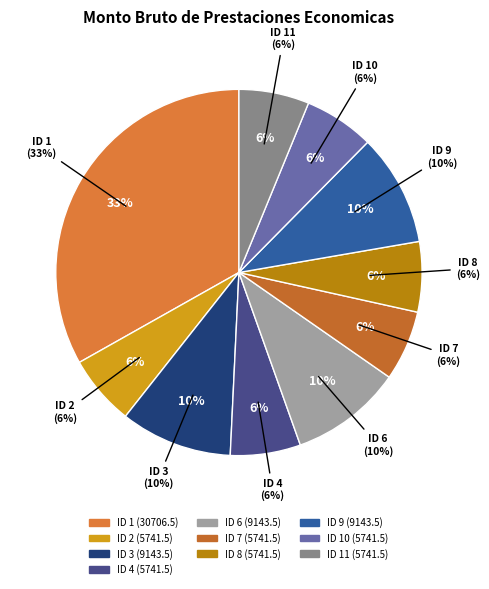

Do ID 1 and ID 6 together represent more than half of the pie?

No